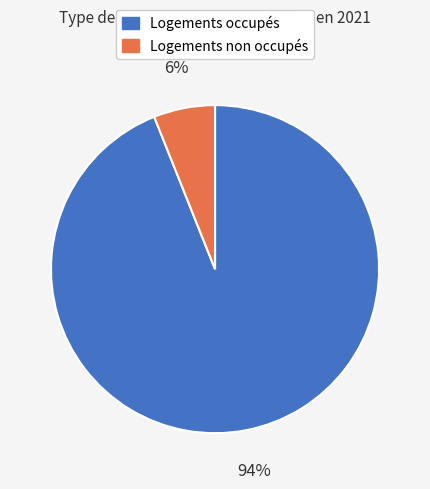

How many segments does this pie chart have?

2